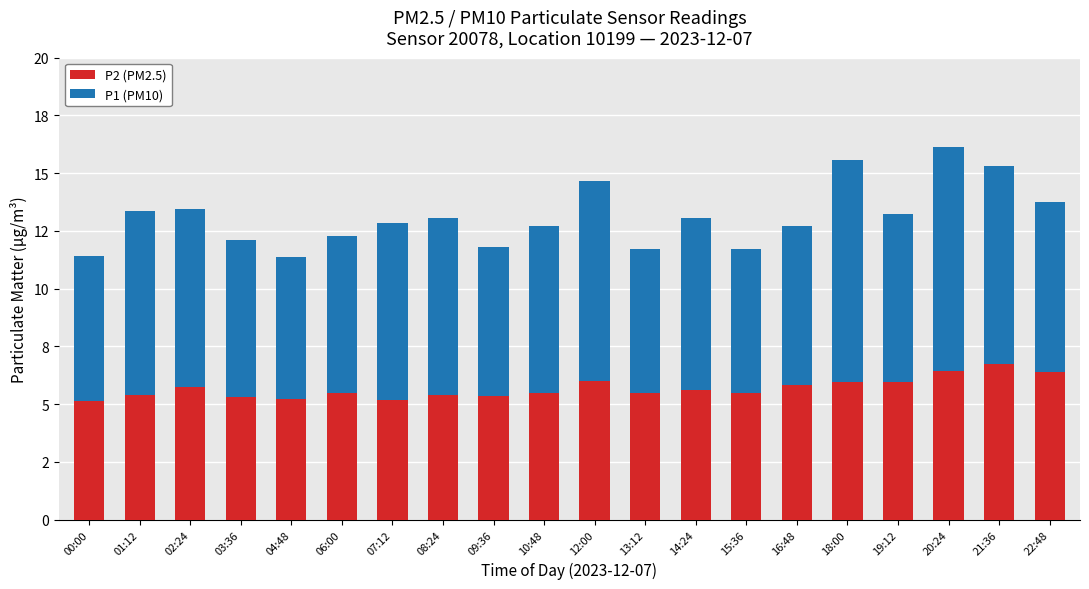

Are the bars horizontal?

No